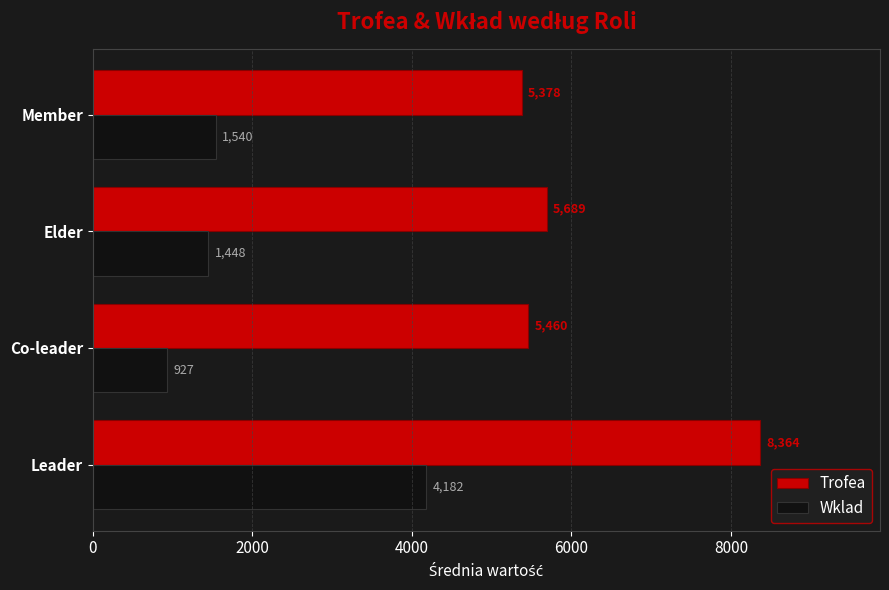

What is the maximum value for Wklad?

4182.0